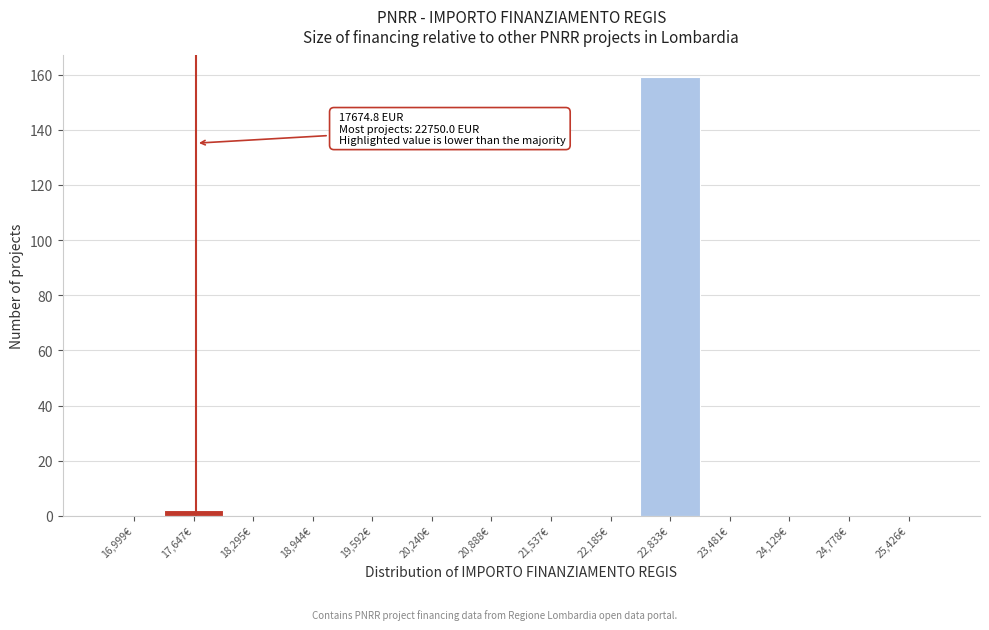

Which range on the x-axis has the tallest bar?

22500 to 23200